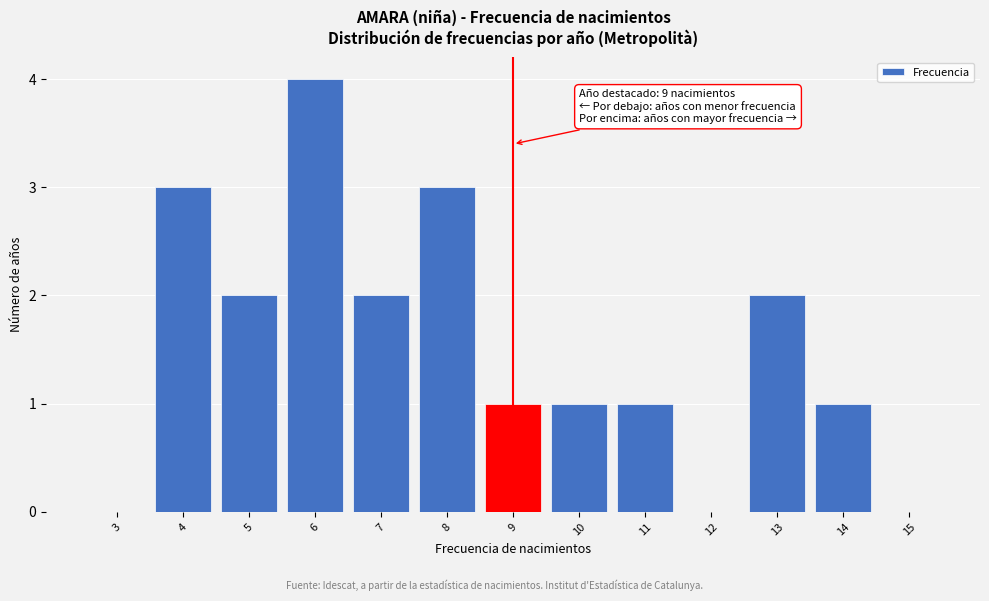

Reading left to right, what are all the values shown in this chart?

3=0	4=3	5=2	6=4	7=2	8=3	9=1	10=1	11=1	12=0	13=2	14=1	15=0